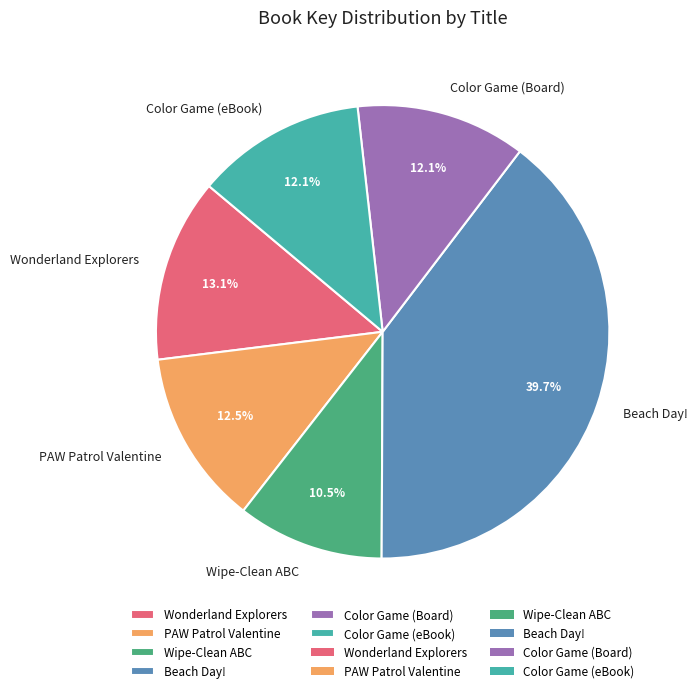

Which has a higher value, Color Game (Board) or Wipe-Clean ABC?

Color Game (Board)